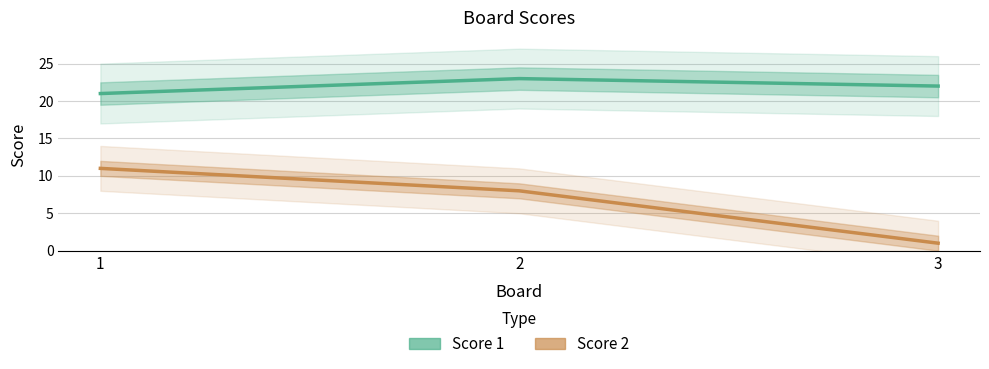

True or false: Score 1 has a value of 22 at 3.

True